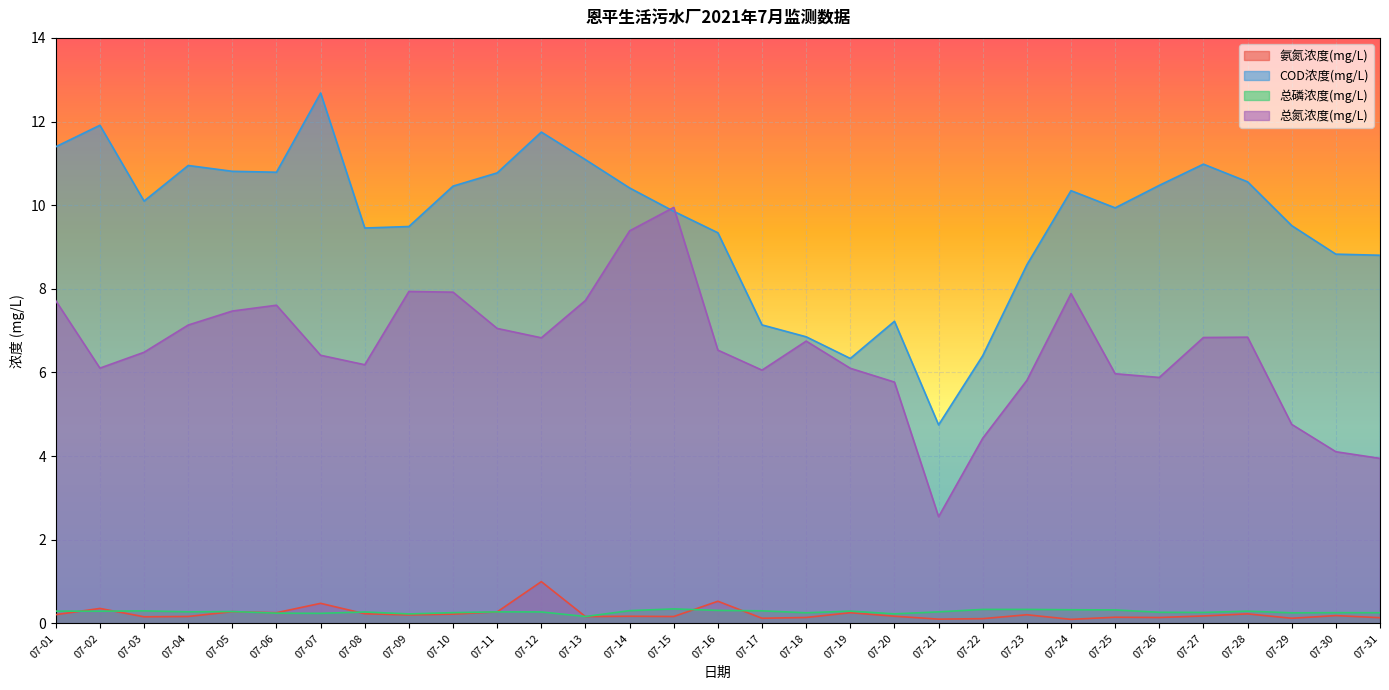

What is the sum of the 总氮浓度(mg/L) values at 07-13 and 07-27?

14.6